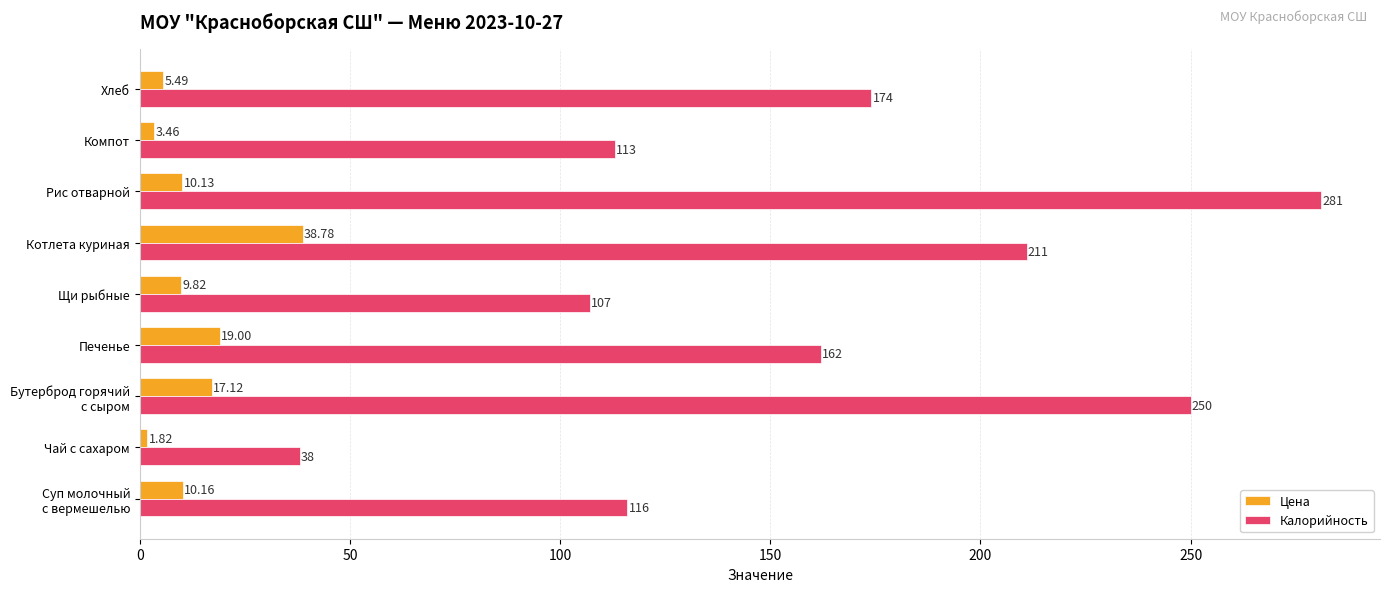

What is the sum of all Калорийность values?

1452.0